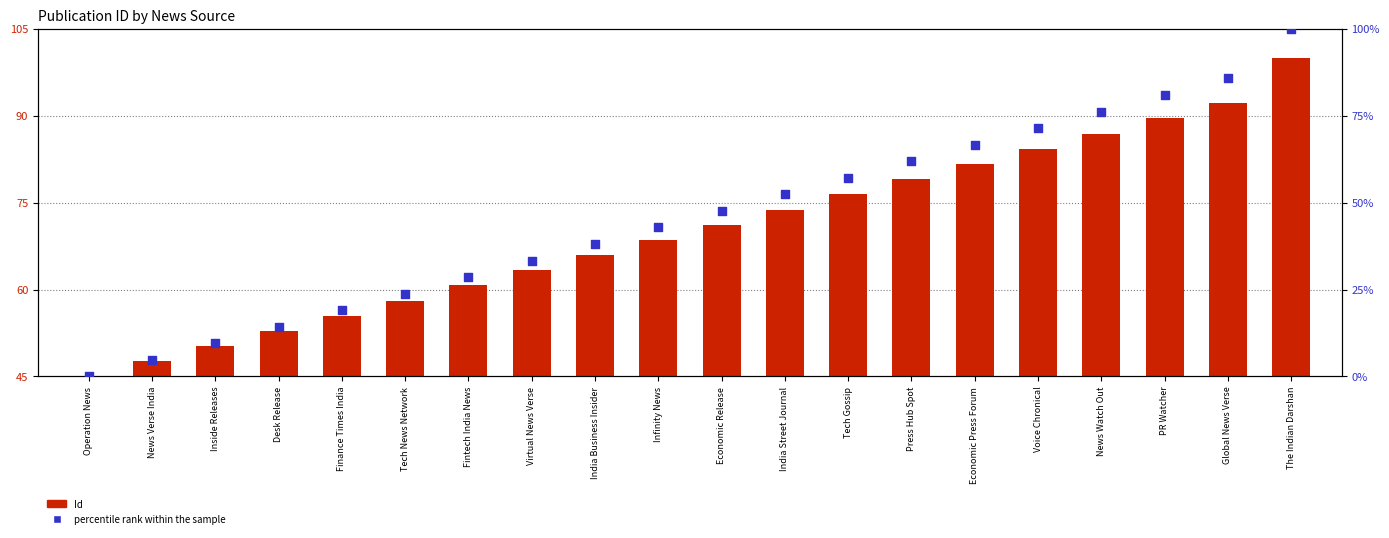

What are all the series names shown in the legend?

Id, percentile rank within the sample